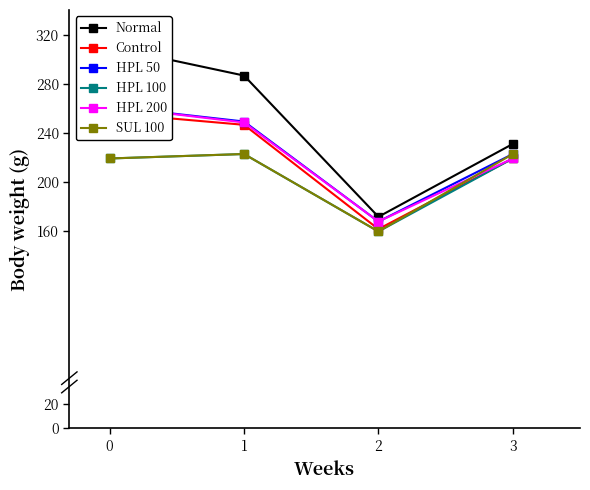

Which series has the widest spread of values?

Normal